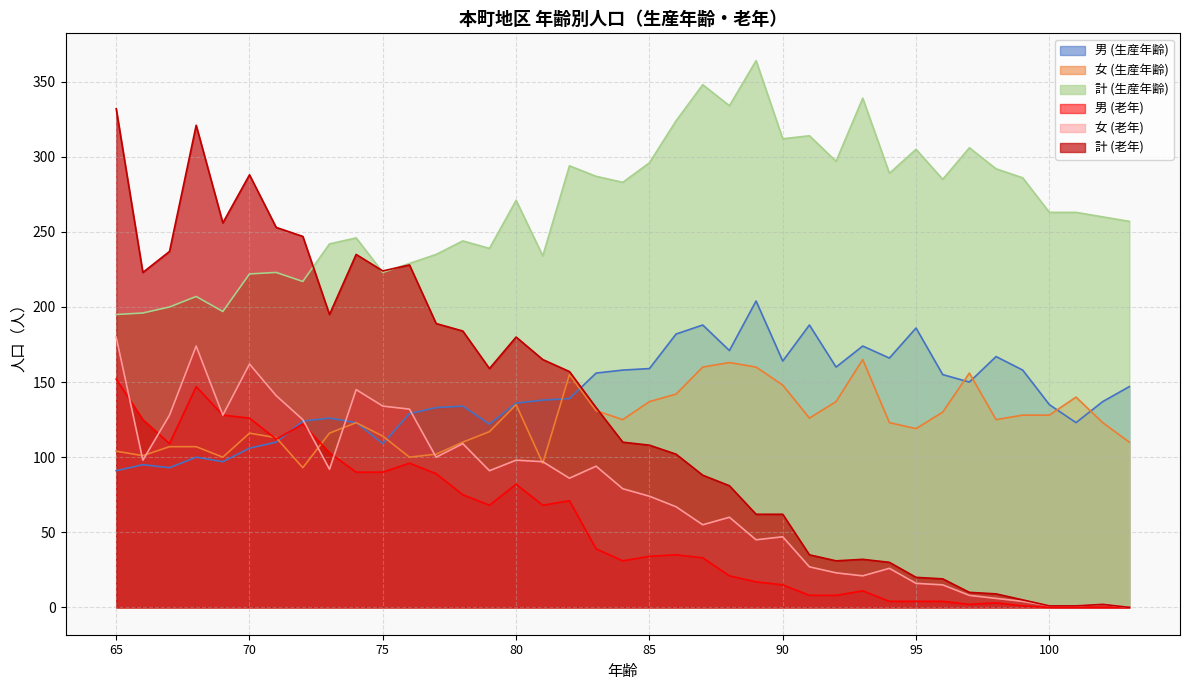

True or false: 女 (生産年齢) has a value of 165 at 93.

True